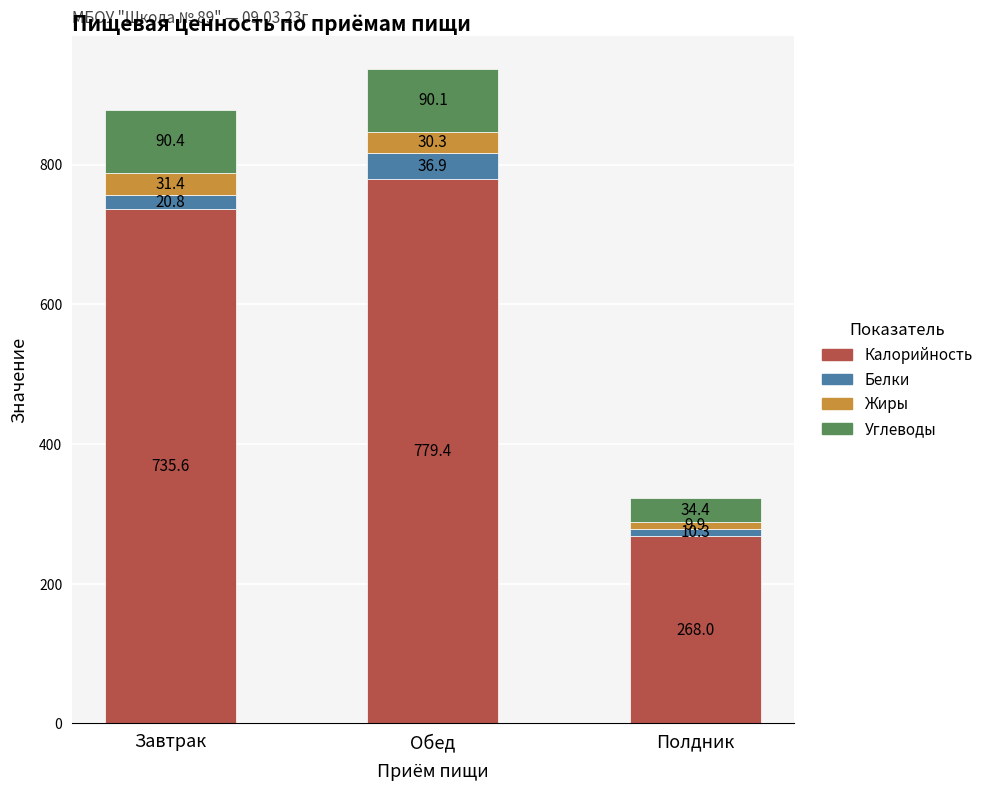

True or false: Калорийность has a value of 268.0 at Полдник.

True